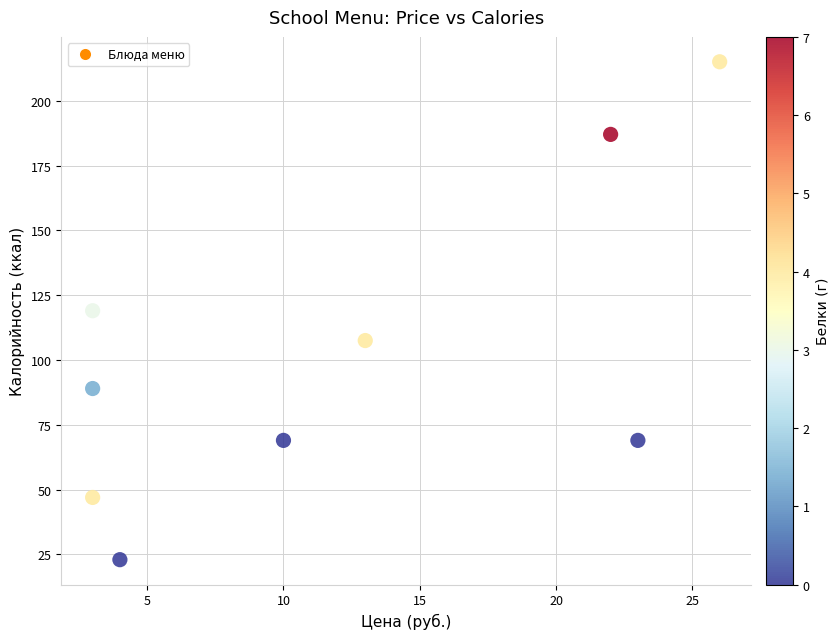

What is the range of X values (max minus min)?

23.0